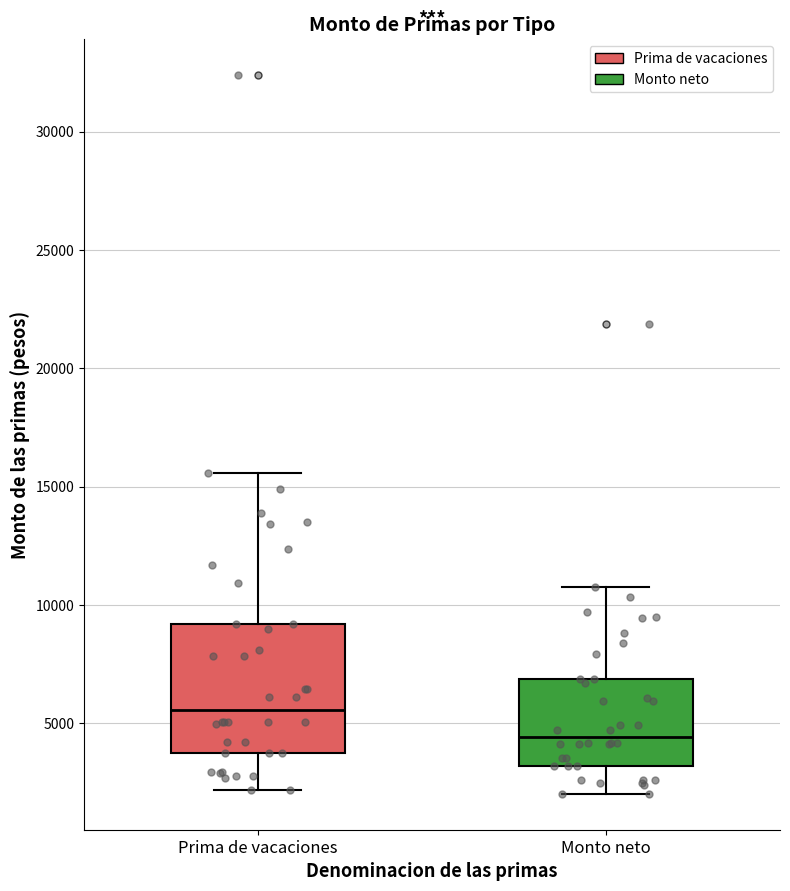

Reading left to right, transcribe this box plot: for each box, give where its median line is, the range the box spans, and where its two whiskers end, as read against the y-axis. The values are not printed on the chart, so give them approximately, as read against the axis.

Prima de vacaciones: median 5500, box 4000 to 9000, whiskers 2000 to 15500
Monto neto: median 4500, box 3000 to 7000, whiskers 2000 to 11000